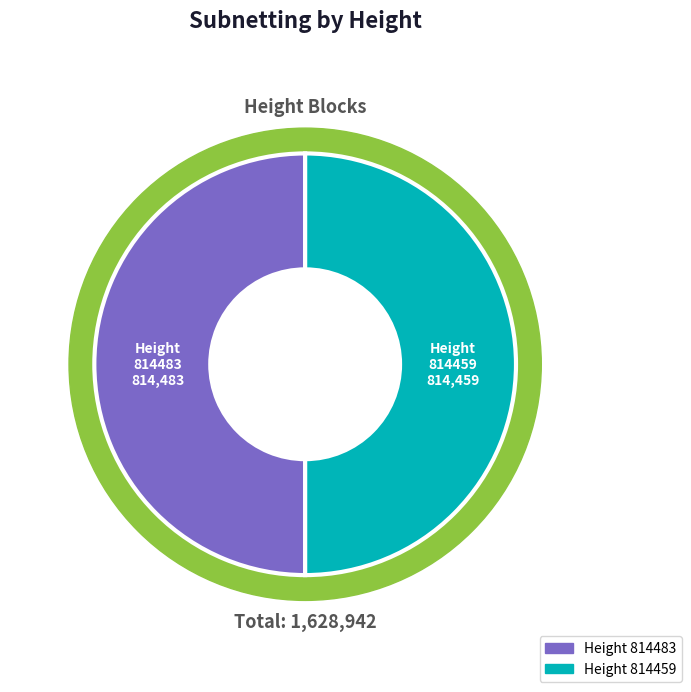

To the nearest percent, what percentage of the pie is 814459?

50%